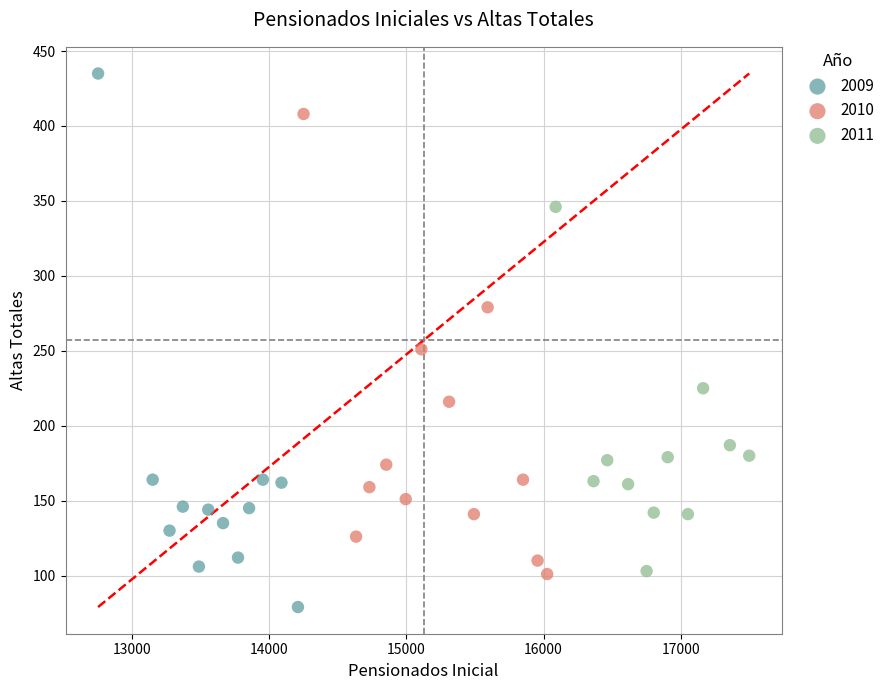

Which series has the largest Y range (max minus min)?

2009